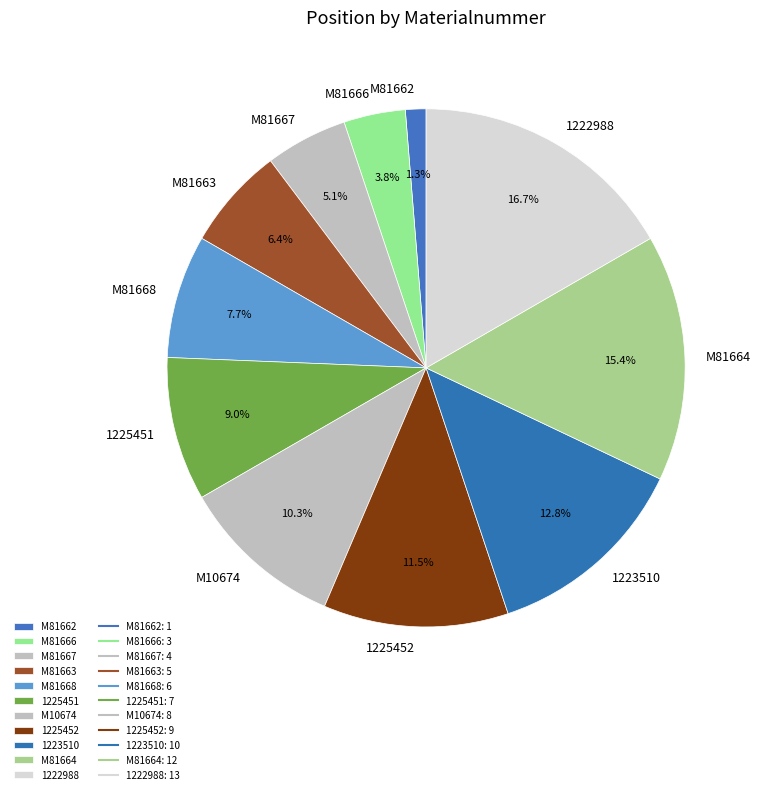

To the nearest percent, what percentage of the pie is M81668?

8%